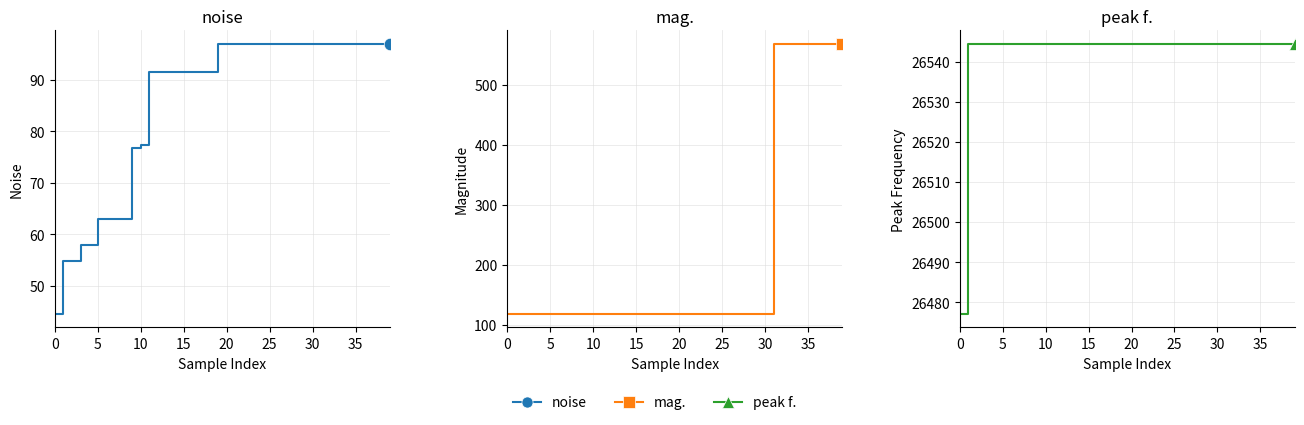

What is the sum of the mag. values at 30 and 19?

236.3